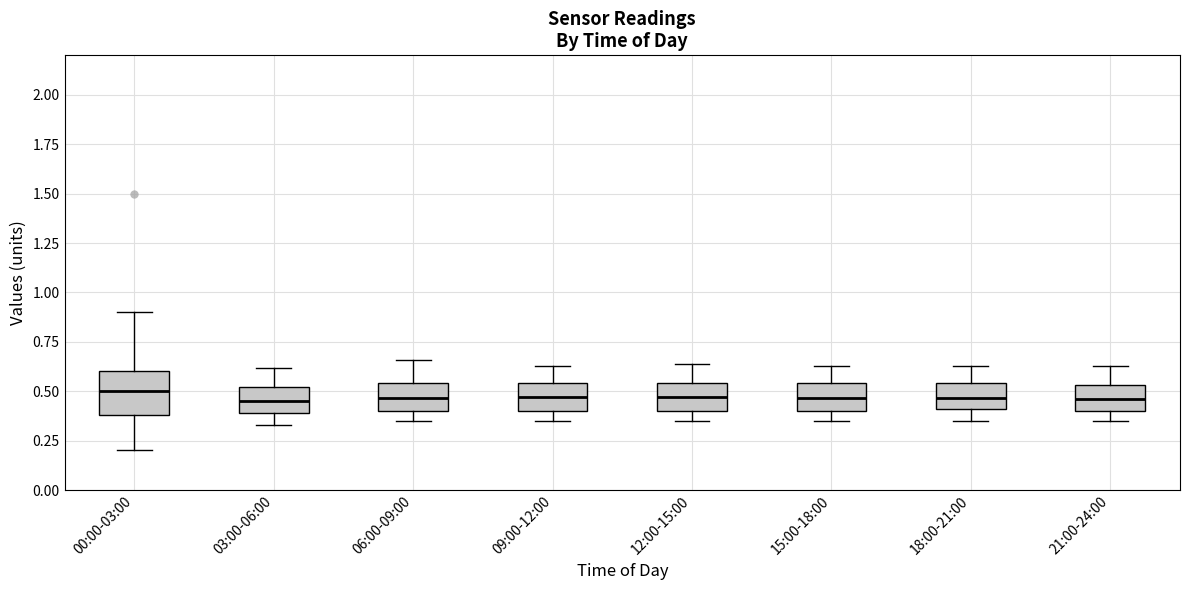

Where does the lower whisker of the box for 12:00-15:00 end on the y-axis? The values are not printed on the chart, so give them approximately, as read against the axis.

0.35